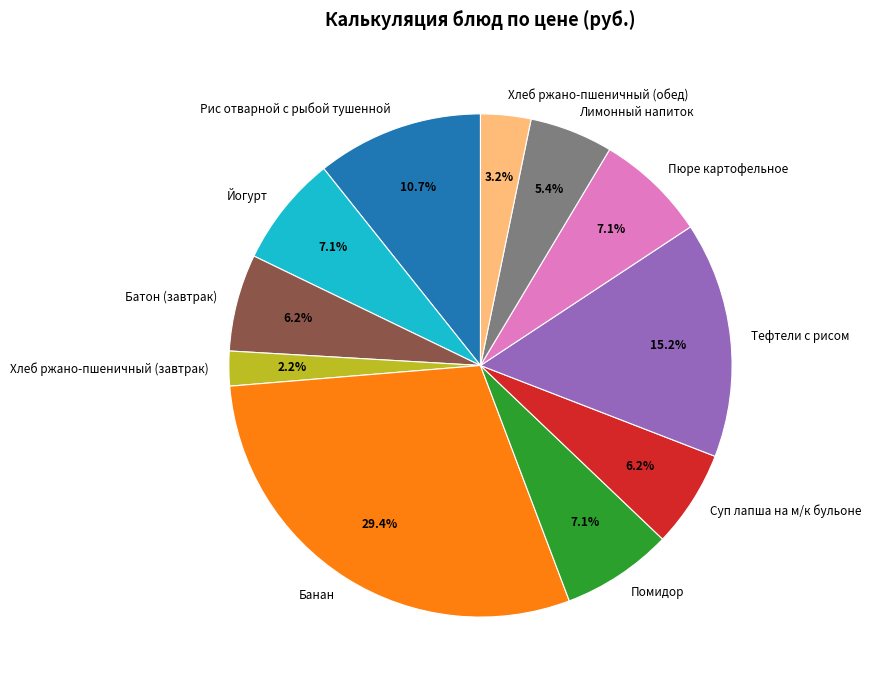

What percentage is NOT represented by Хлеб ржано-пшеничный (обед)?

96.8%